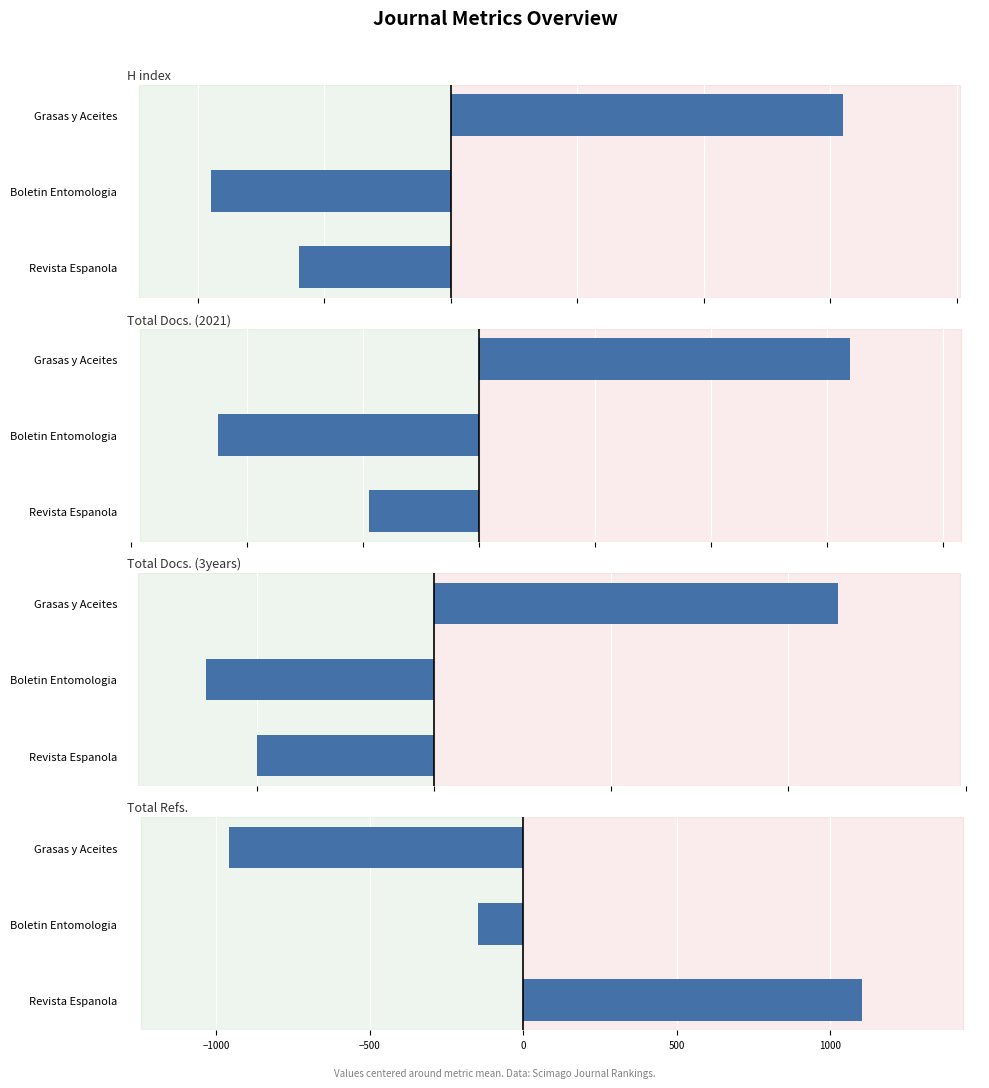

Which has a higher value, Revista Espanola or Grasas y Aceites?

Grasas y Aceites